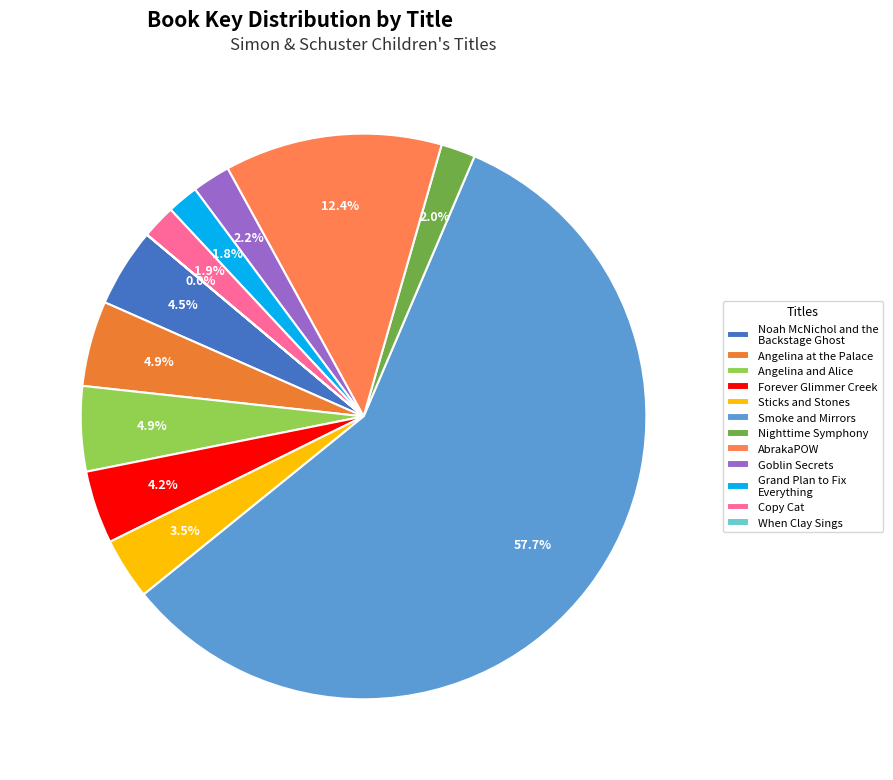

The Angelina and Alice slice represents 5% of the pie. True or false?

True